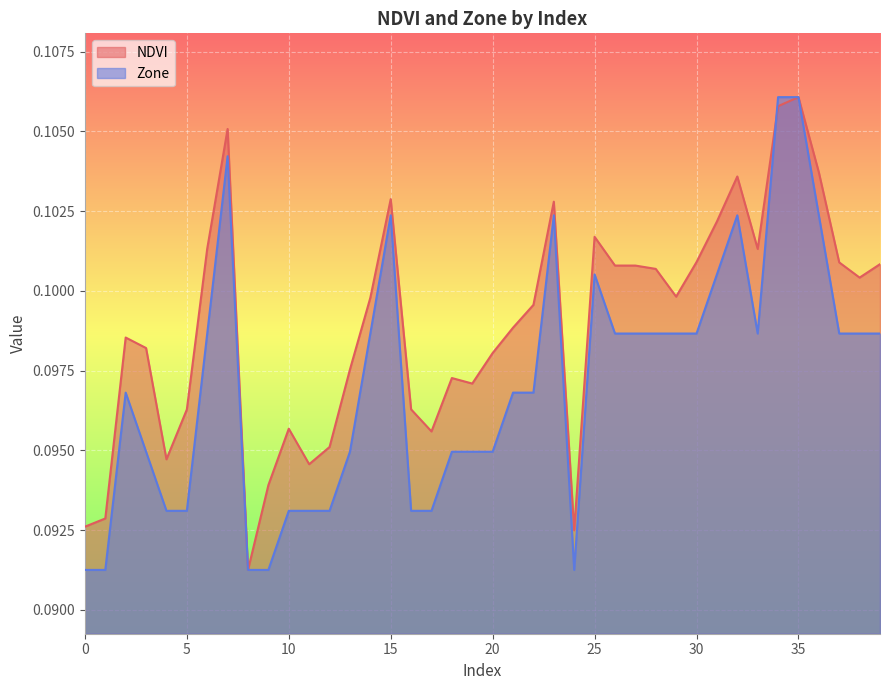

Which series has the largest total across all categories?

NDVI